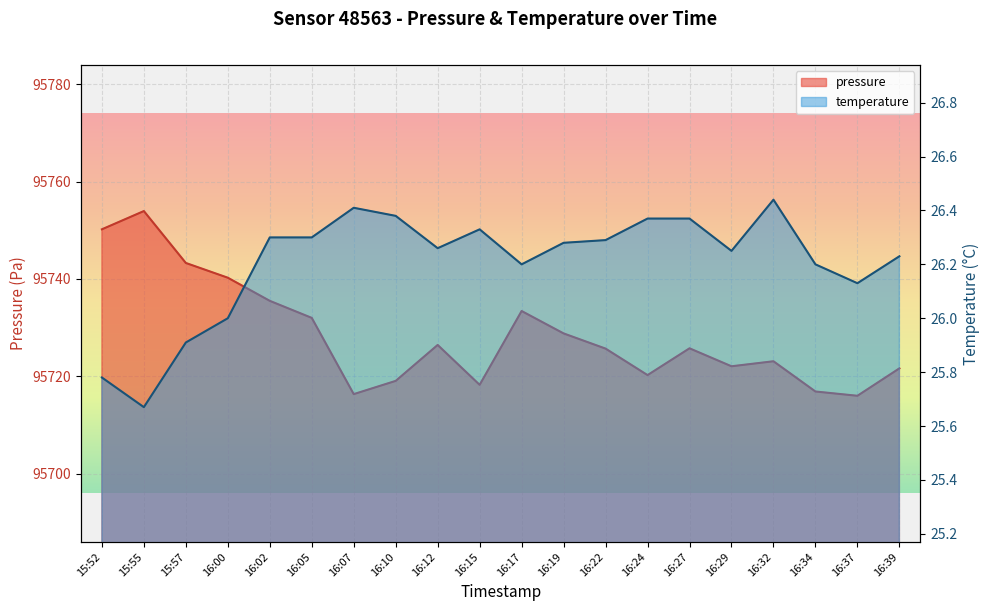

Where does the temperature series first go above 26?

16:02